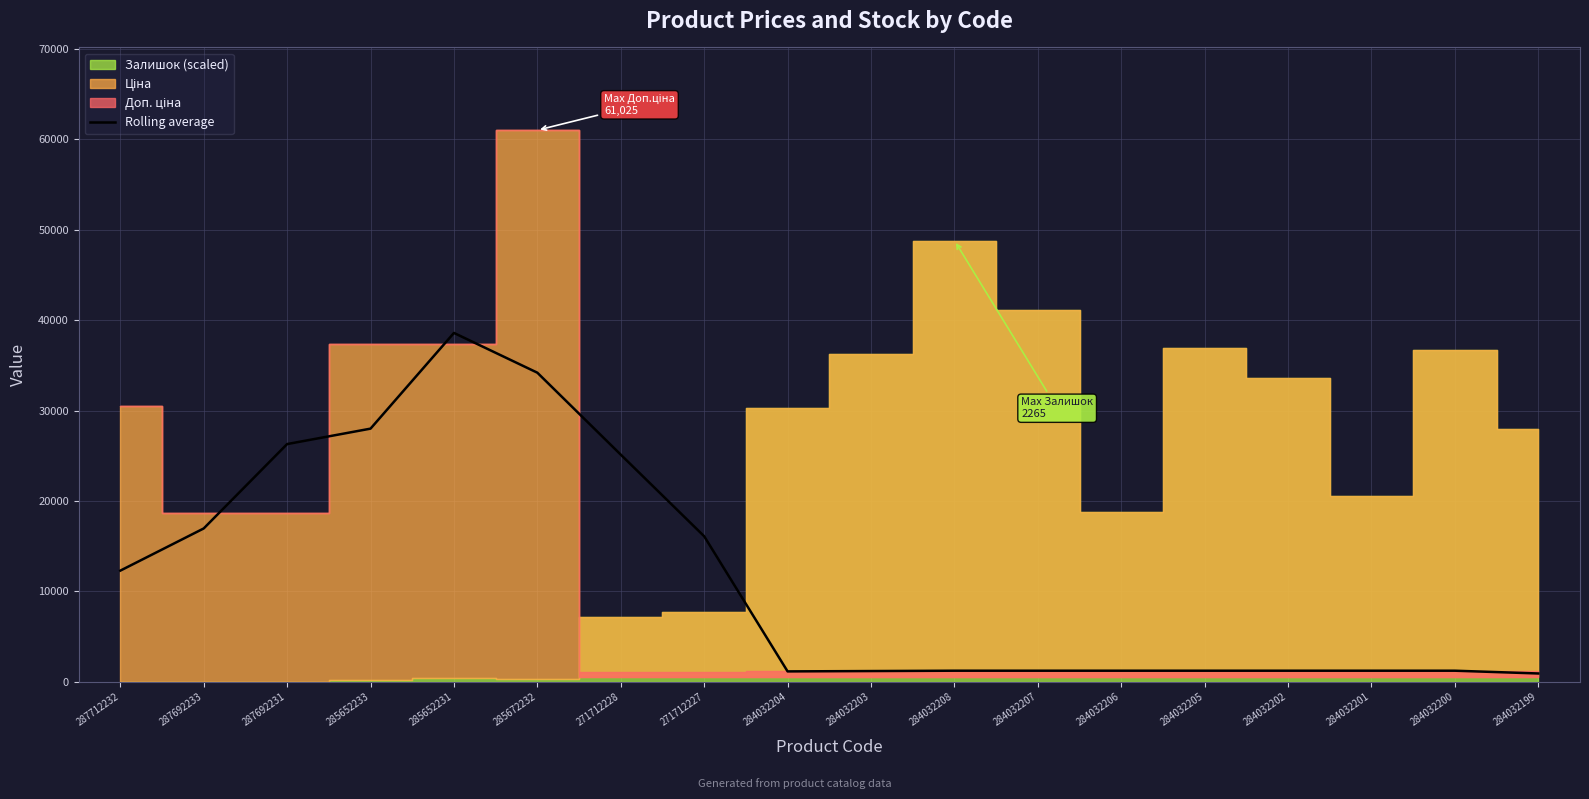

What is the value of the 1st point from the left?

12296.0